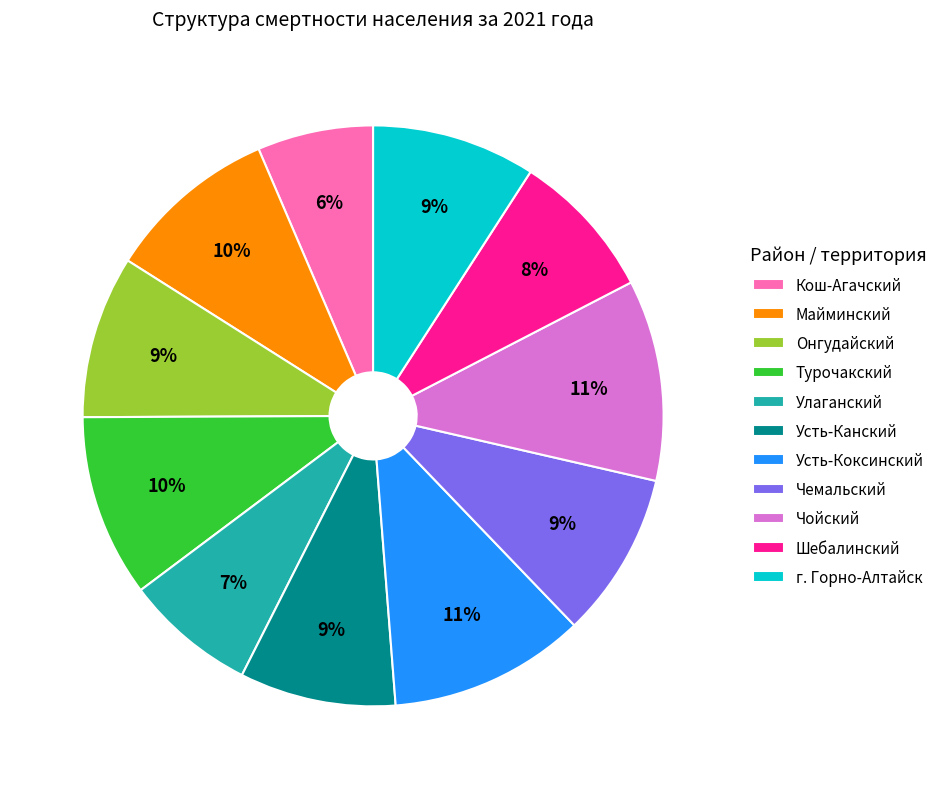

To the nearest percent, what is the difference between the largest and smallest slice percentages?

5%